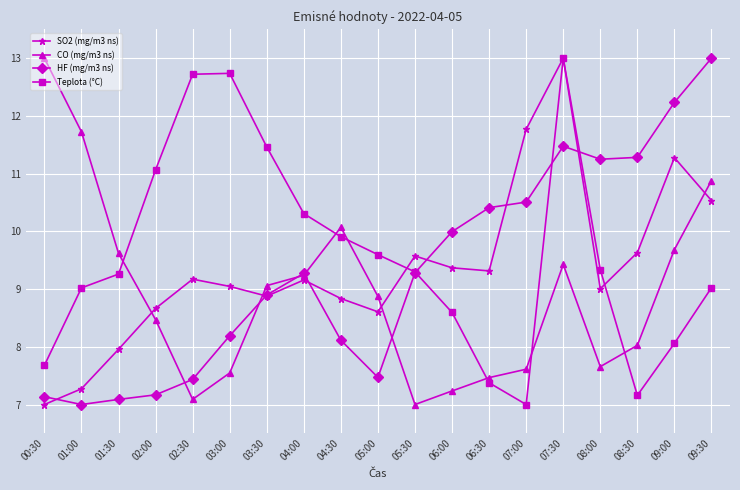

What is the value of the HF (mg/m3 ns) point at the 2nd from the left?

7.0